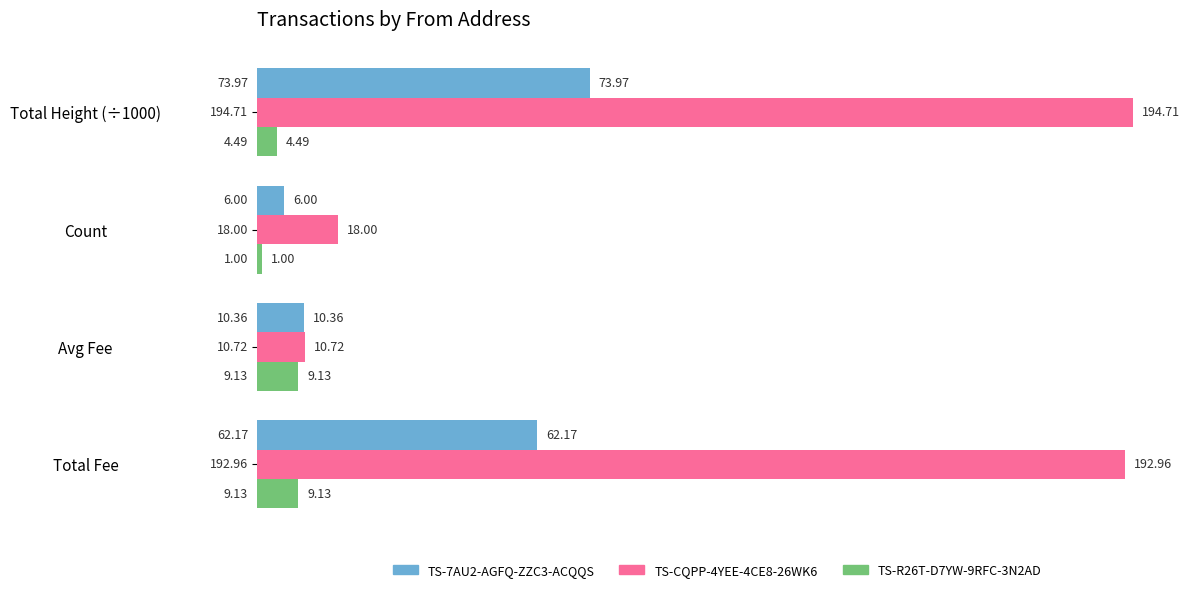

Which category has the lowest value in the TS-R26T-D7YW-9RFC-3N2AD series?

Count